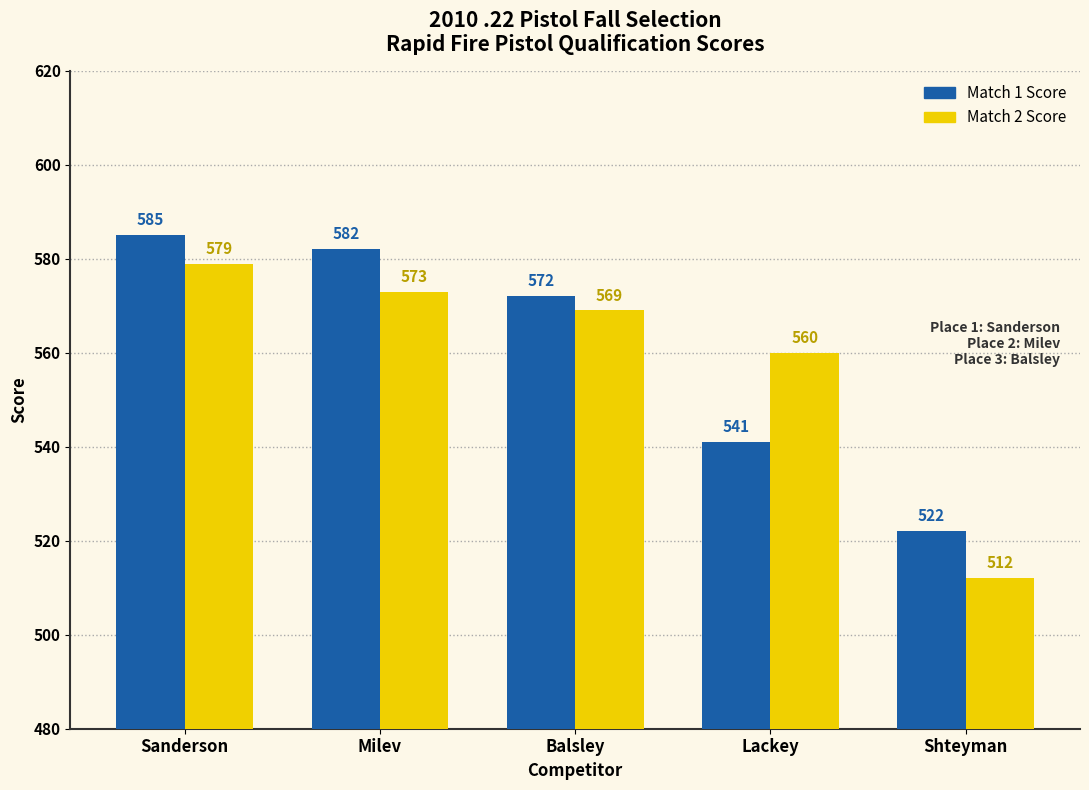

What is the difference between the highest and lowest values at Balsley?

3